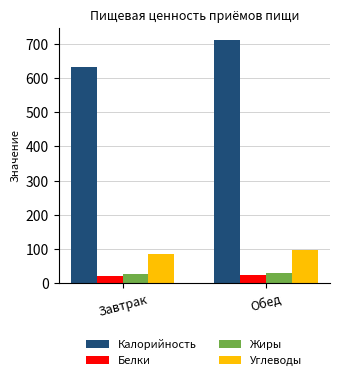

What is the spread (max minus min) of values at Обед?

688.3